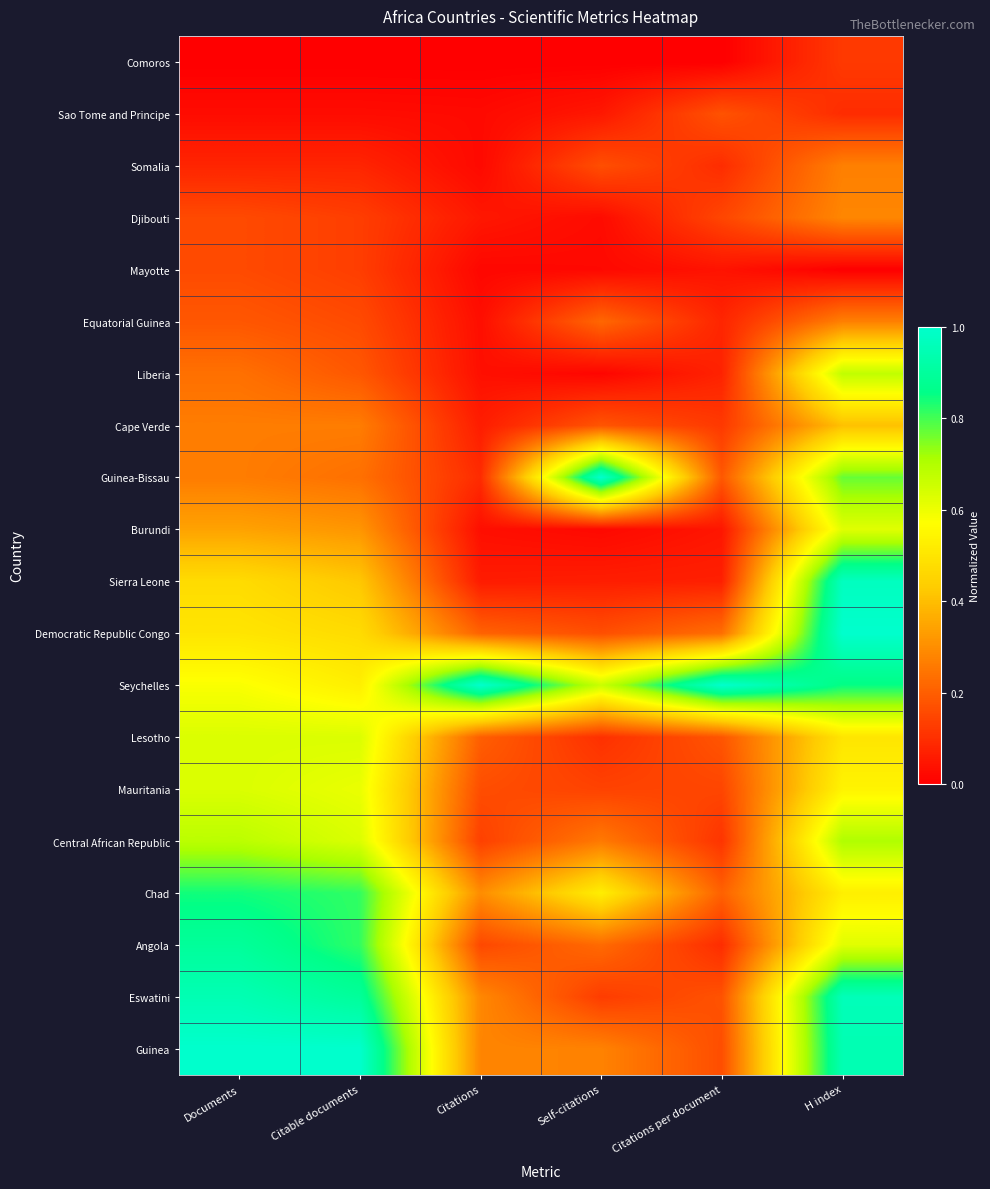

At which category is the sum across all series the highest?

H index